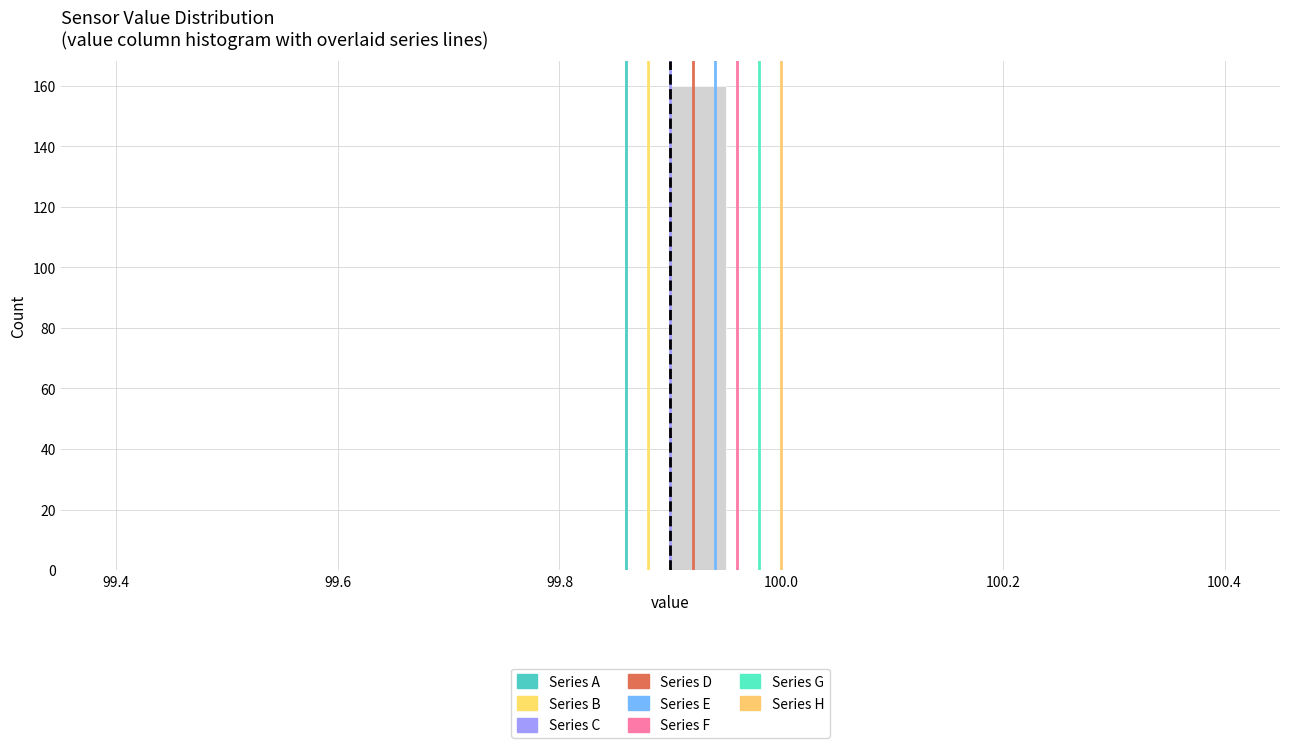

Around what value on the x-axis is the tallest bar? Give the approximate position of its centre, as read against the axis.

99.92